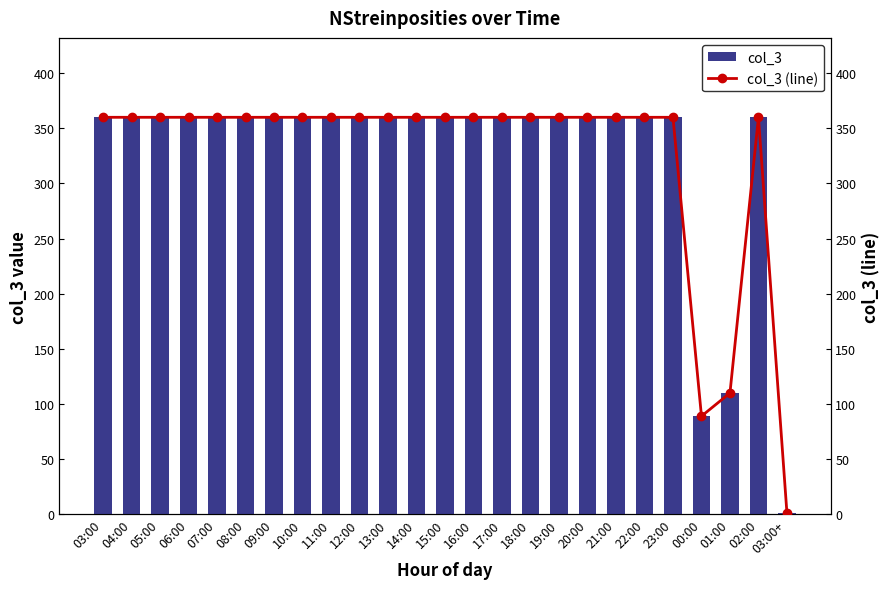

Between 18:00 and 03:00+, which is larger?

18:00